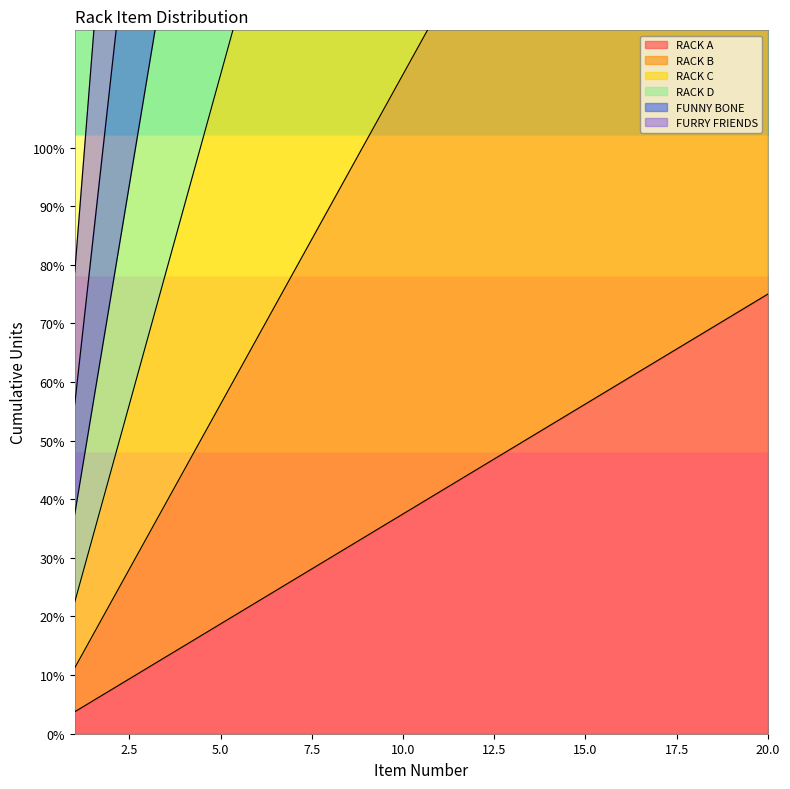

Is it true that RACK B equals 191.2 at 17?

True